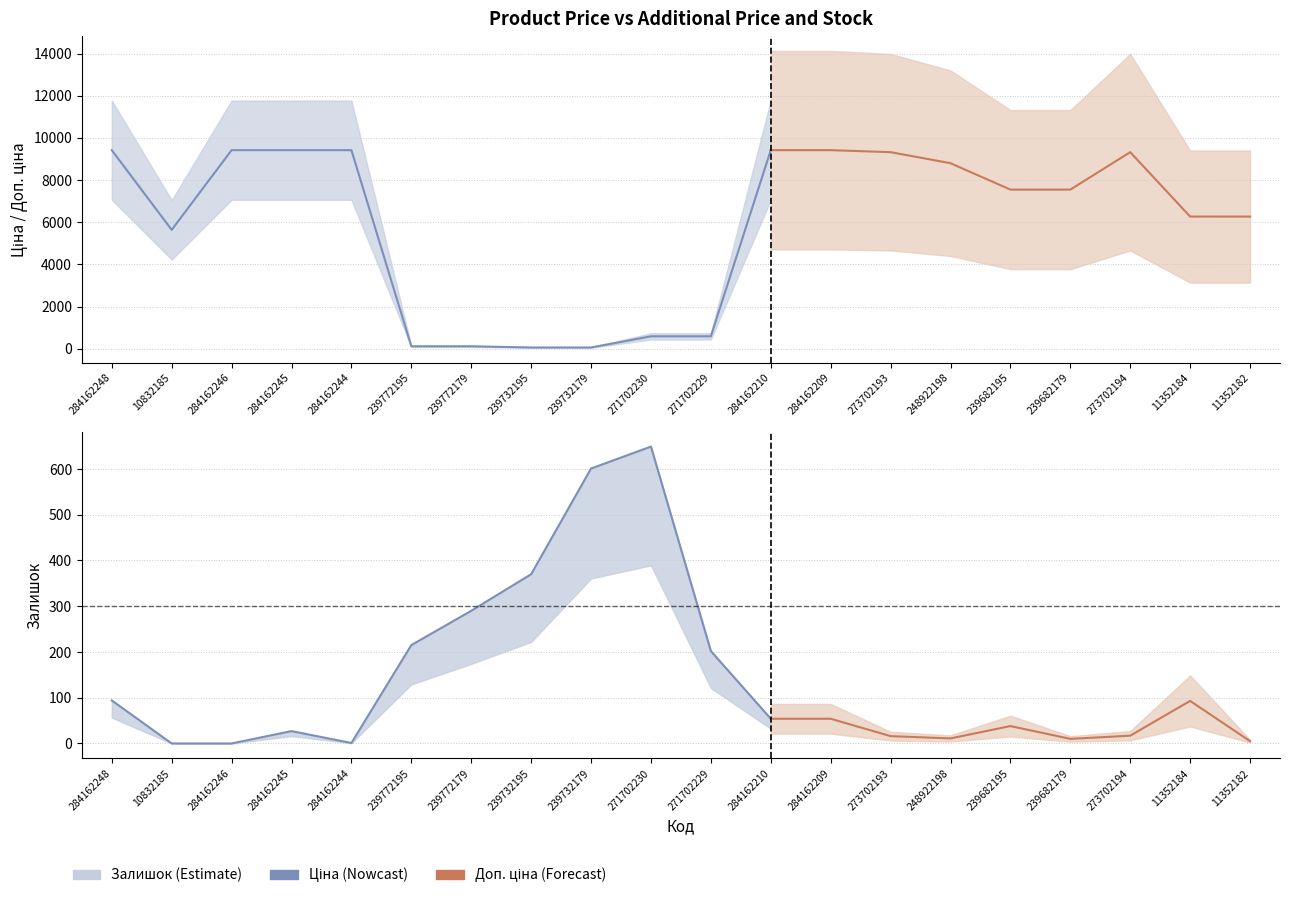

True or false: Доп. ціна has more than 1 interior local peaks.

False